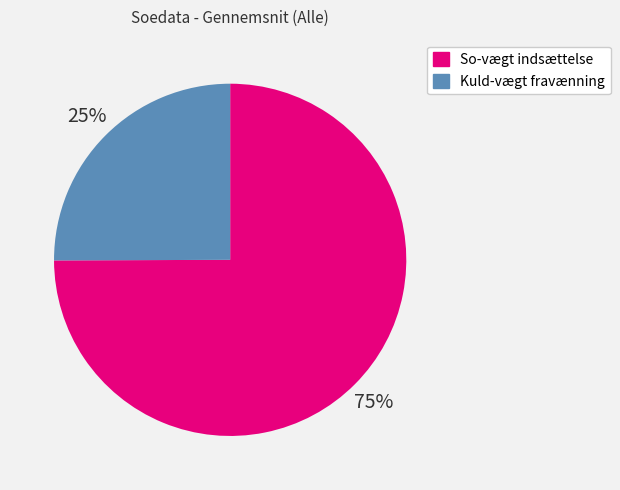

How many segments does this pie chart have?

2